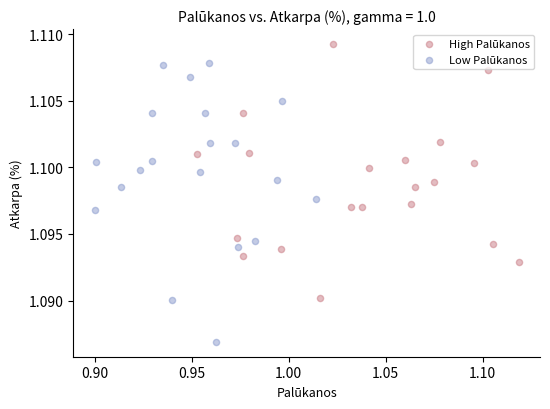

Which series contains the lowest Y value?

Low Palūkanos